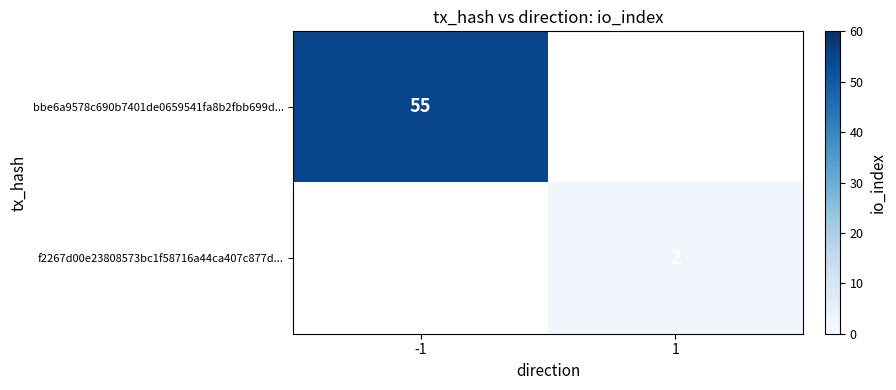

The f2267d00e23808573bc1f58716a44ca407c877d... series shows 2 at 1. True or false?

True